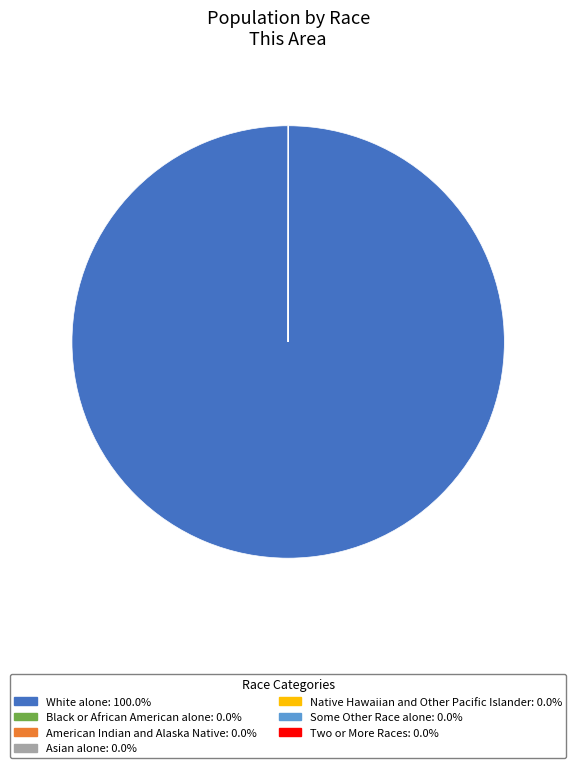

What is the largest slice in the pie chart?

White alone